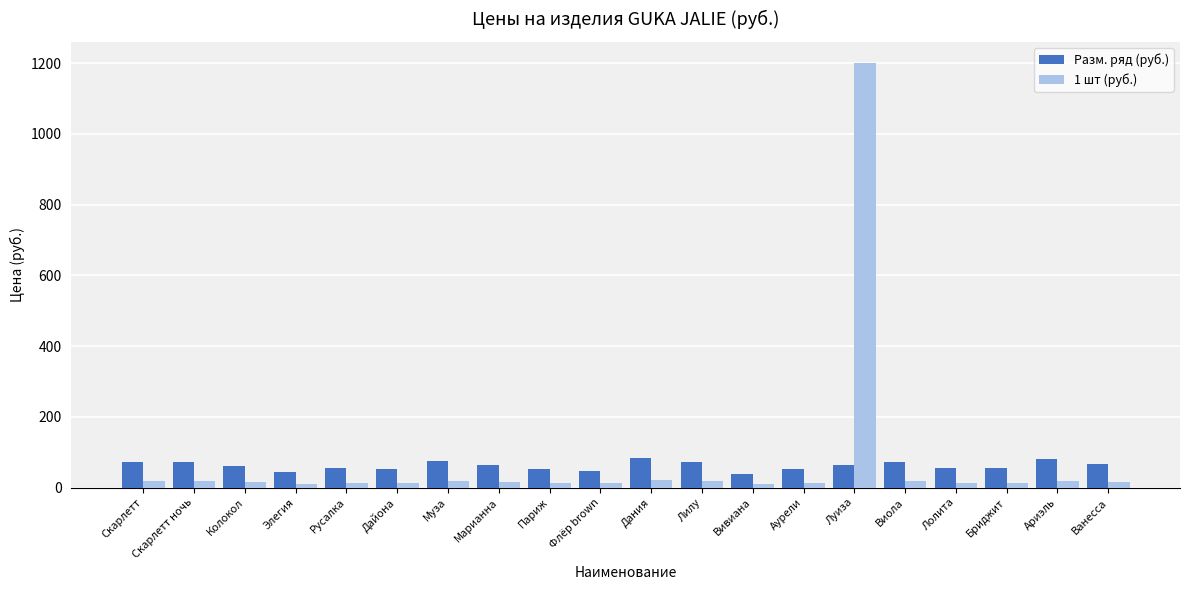

Which category has the highest value across all series?

Луиза